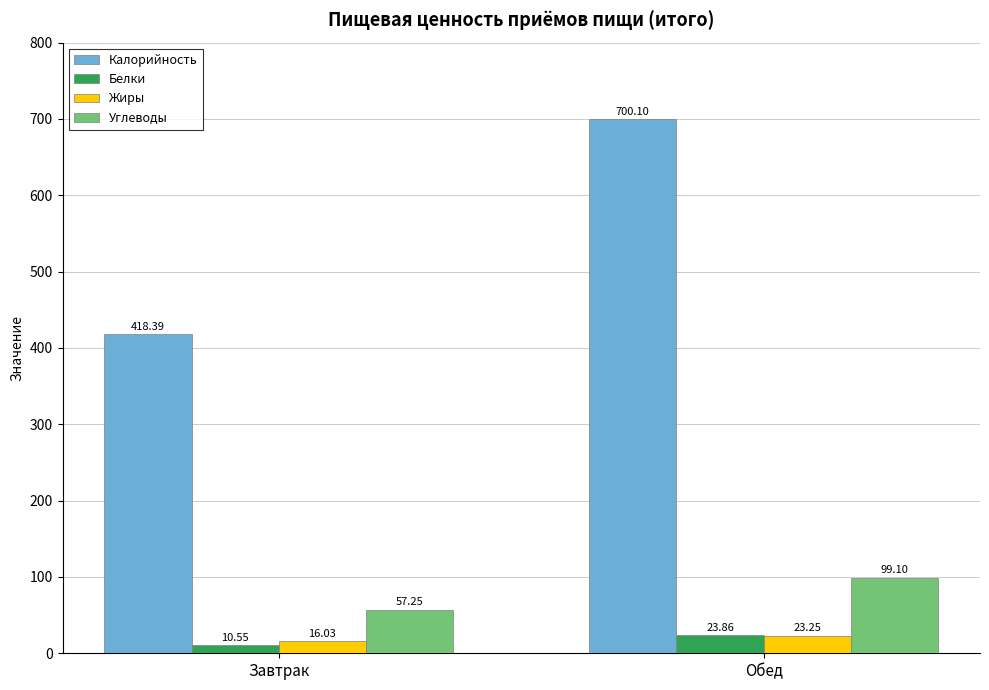

What is the sum of the Калорийность values at Завтрак and Обед?

1118.5